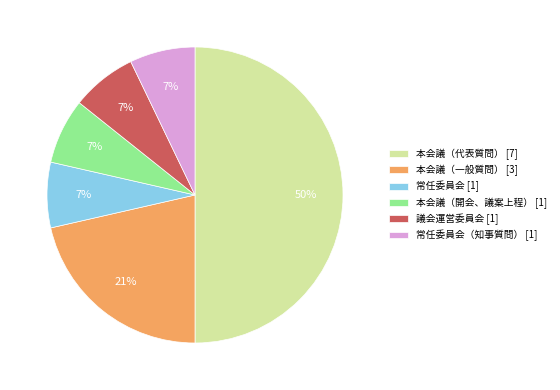

Is the sum of 本会議（一般質問） [3] and 常任委員会 [1] greater than half?

No